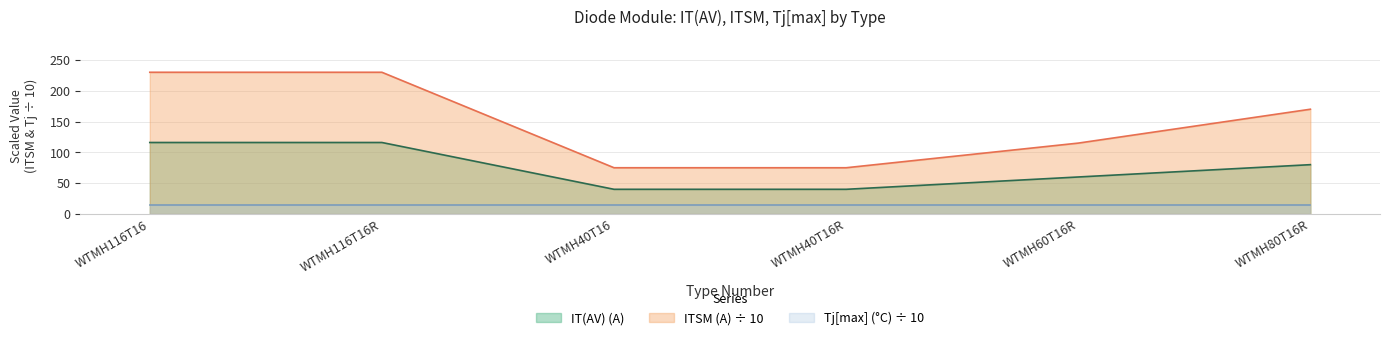

What is the greatest value displayed?

230